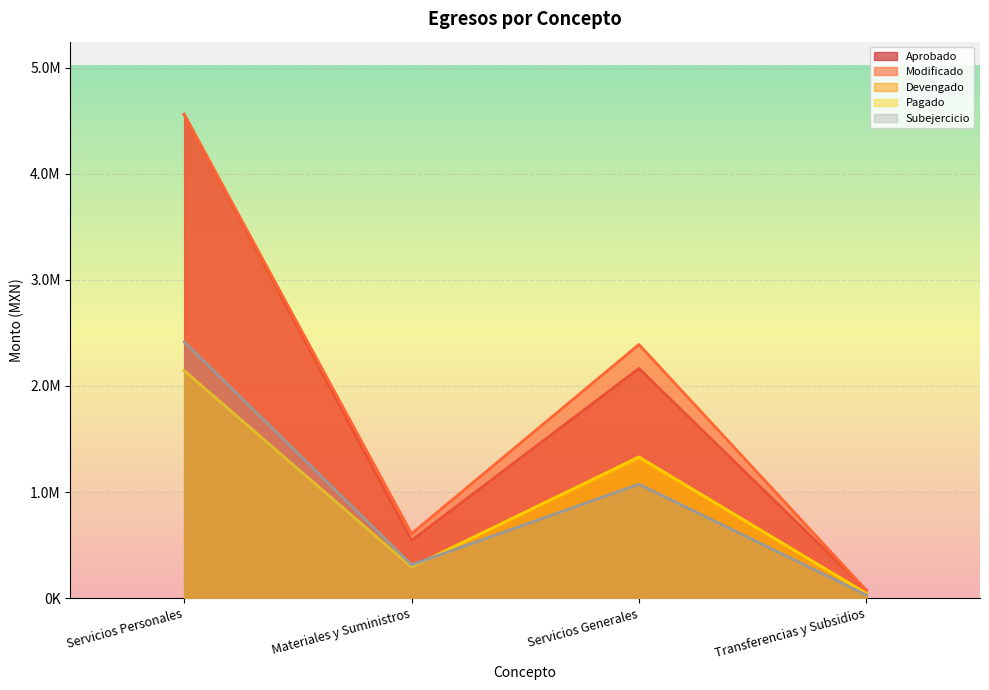

What is the sum of all Aprobado values?

7343000.0